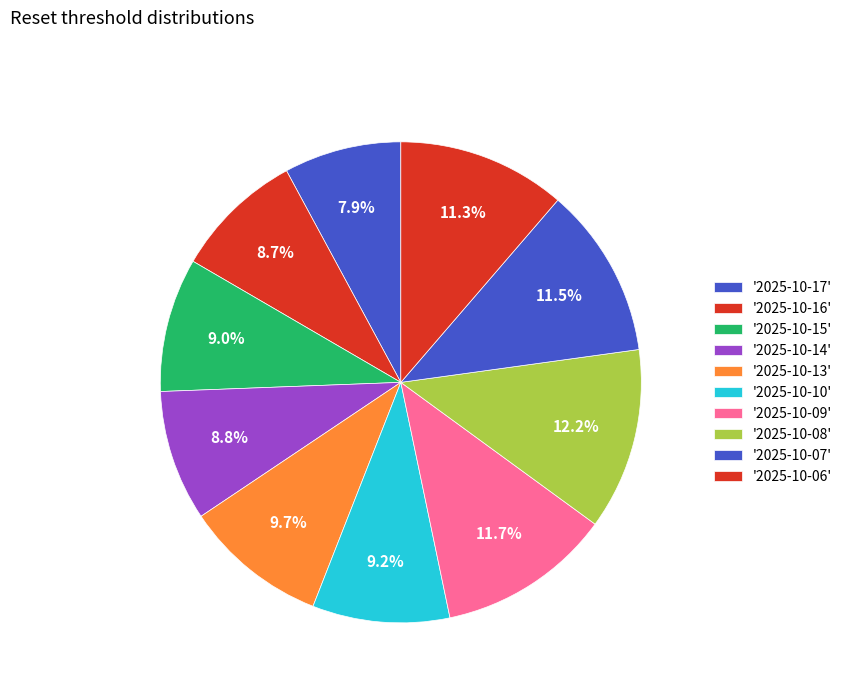

Does any single category account for the majority?

No